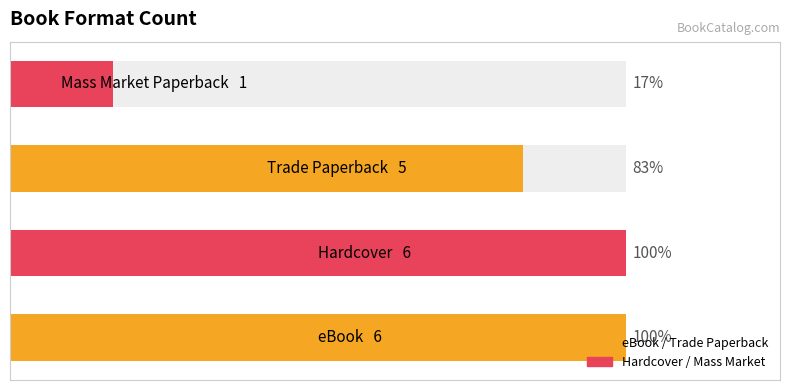

What is the minimum value shown in the chart?

1